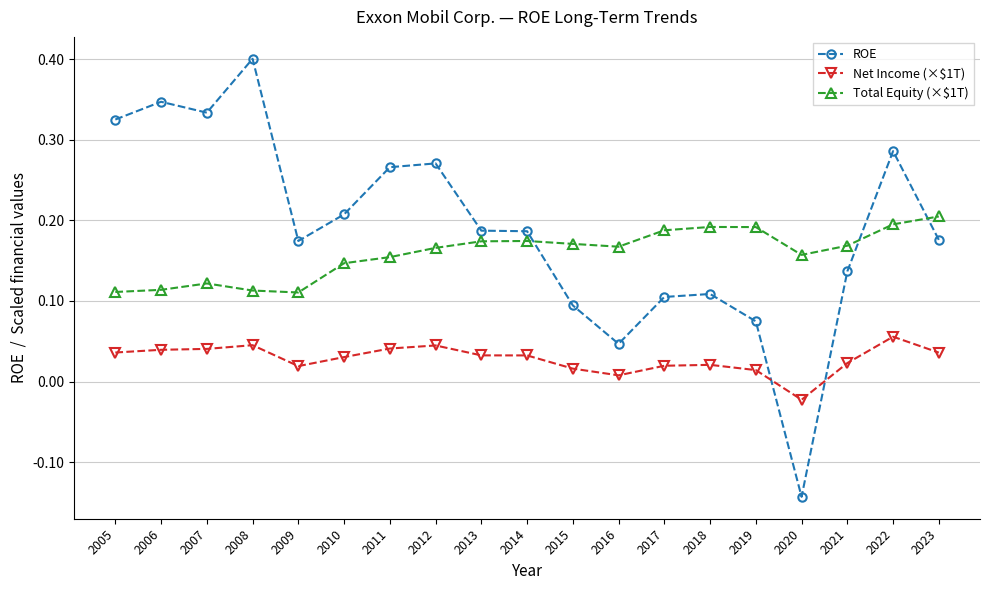

How many lines are shown in the chart?

3